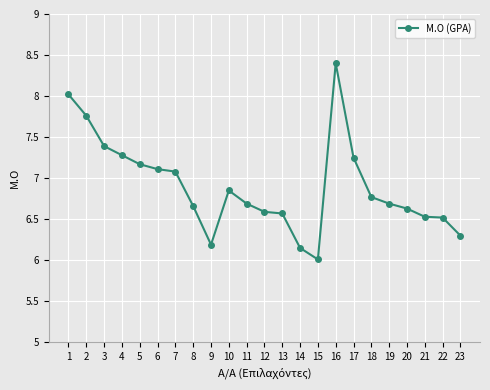

Which category has the lowest value across all series?

15